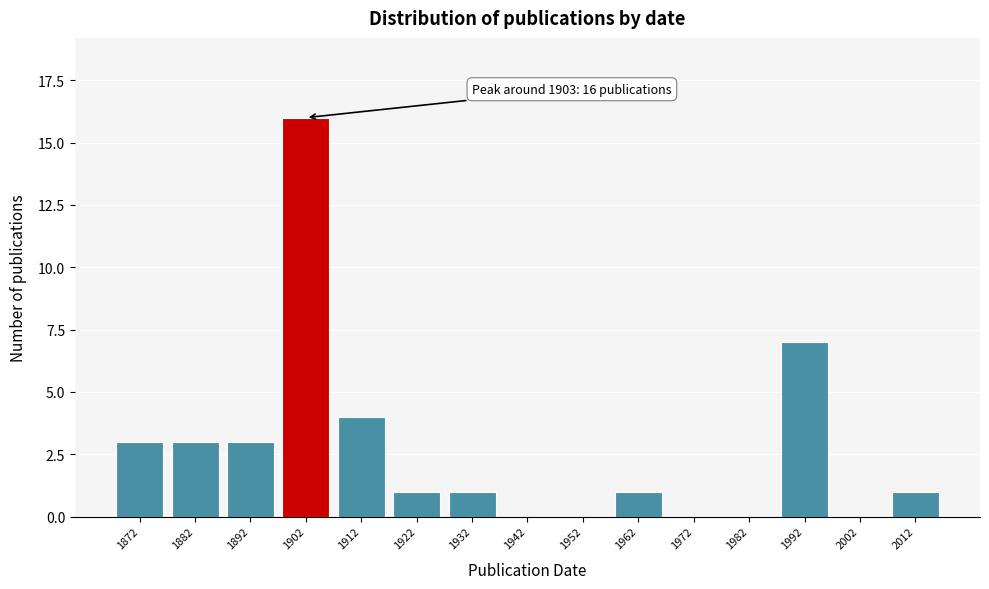

Reading left to right, transcribe all the data shown in this chart.

1872=3	1882=3	1892=3	1902=16	1912=4	1922=1	1932=1	1942=0	1952=0	1962=1	1972=0	1982=0	1992=7	2002=0	2012=1